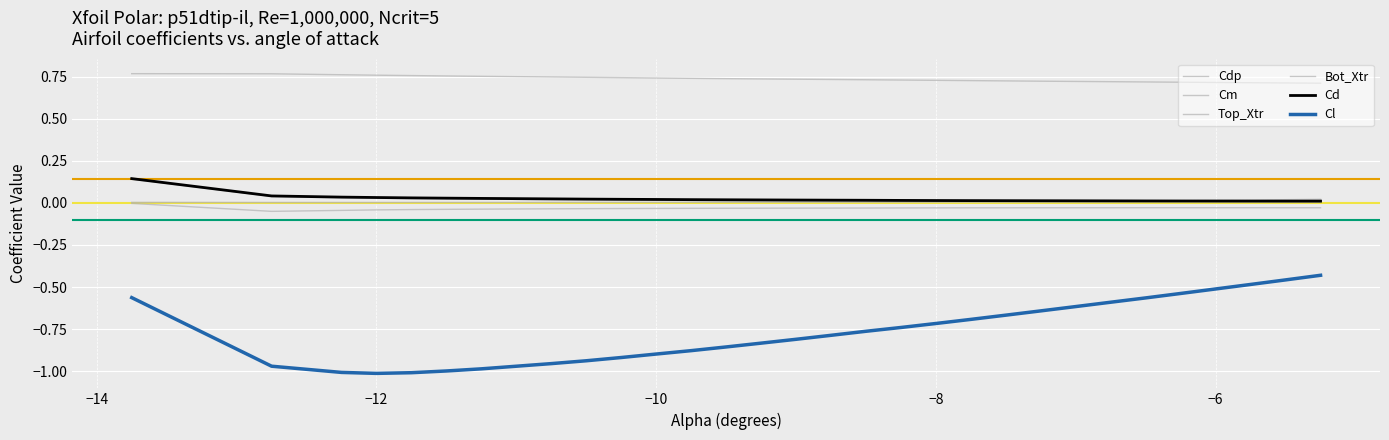

How many lines are shown in the chart?

6